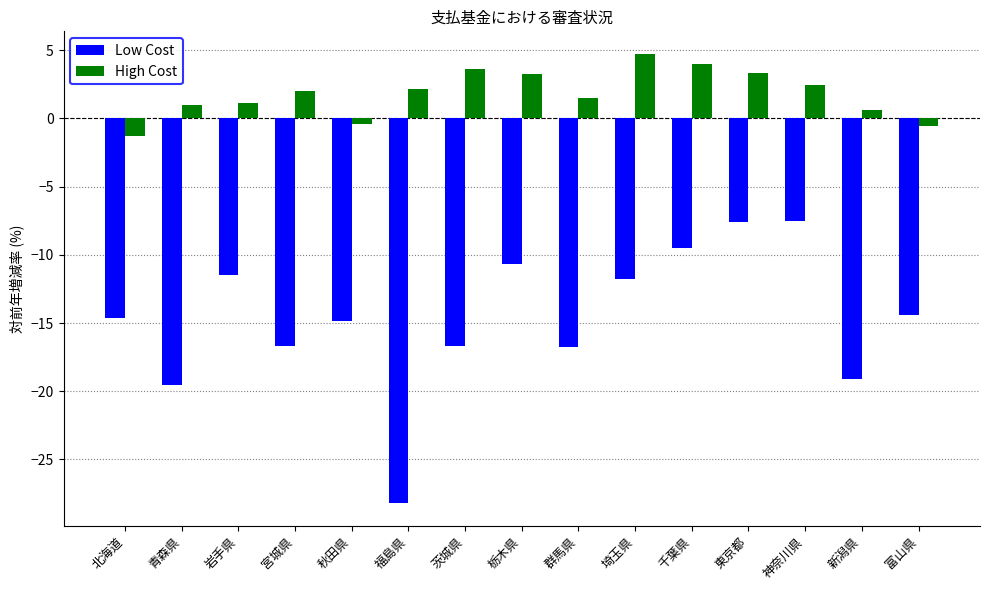

What are all the series names shown in the legend?

Low Cost, High Cost